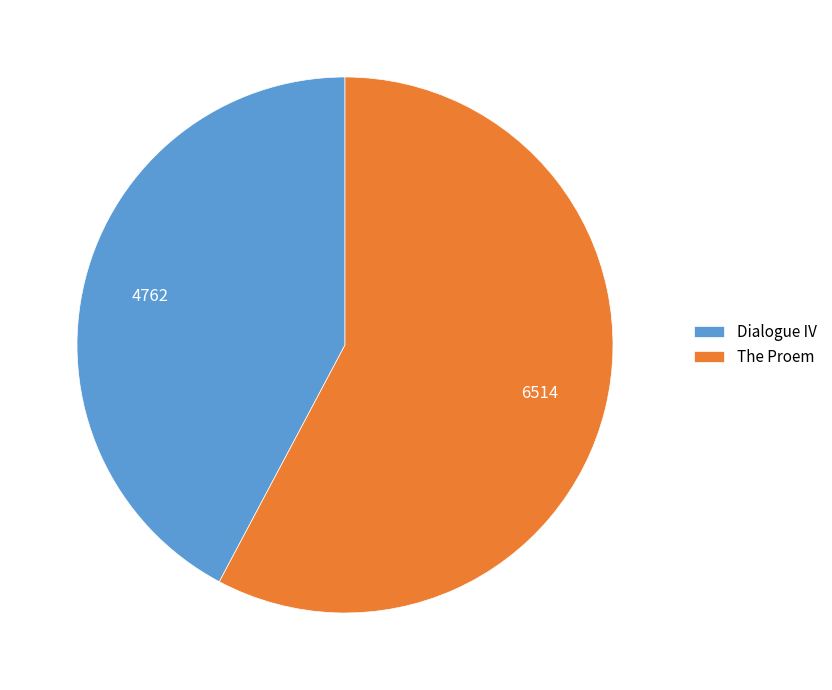

Is the sum of Dialogue IV and The Proem greater than half?

Yes